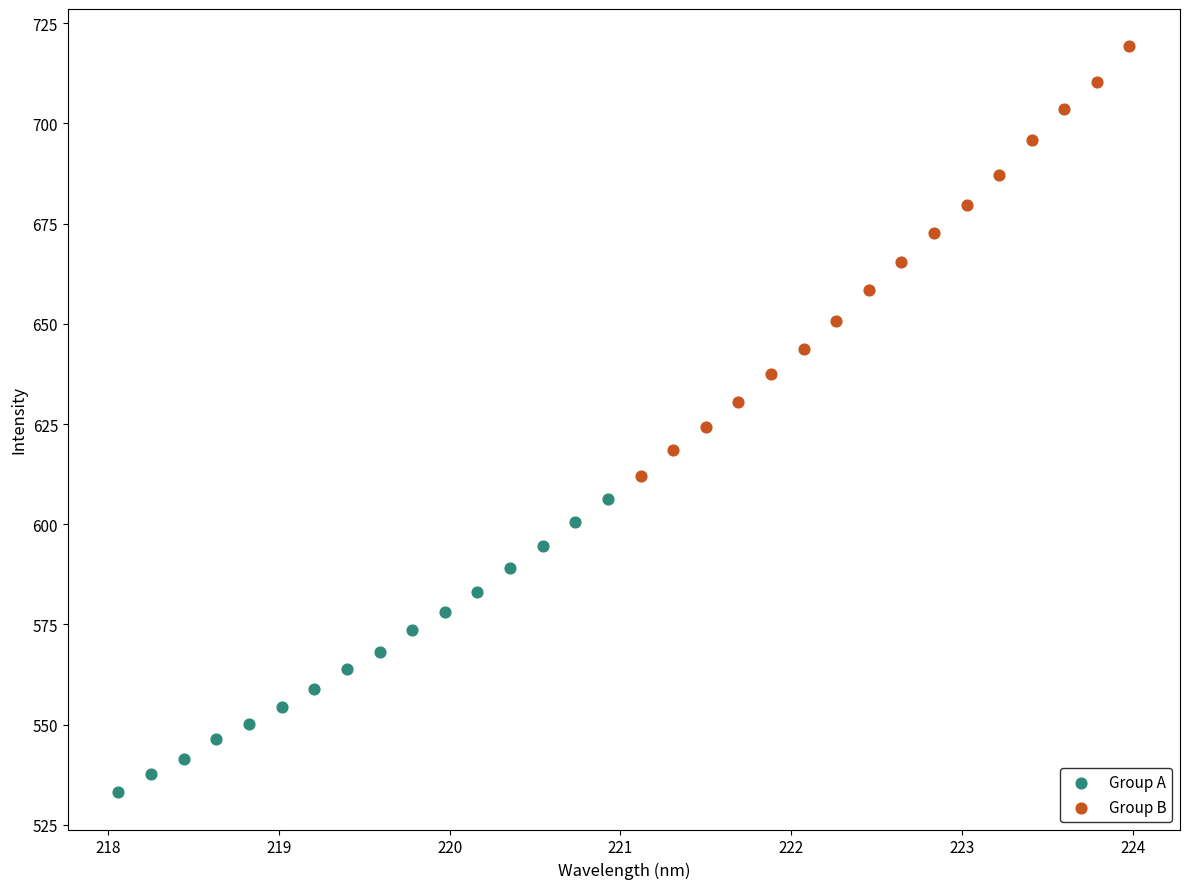

Which series contains the highest Y value?

Group B